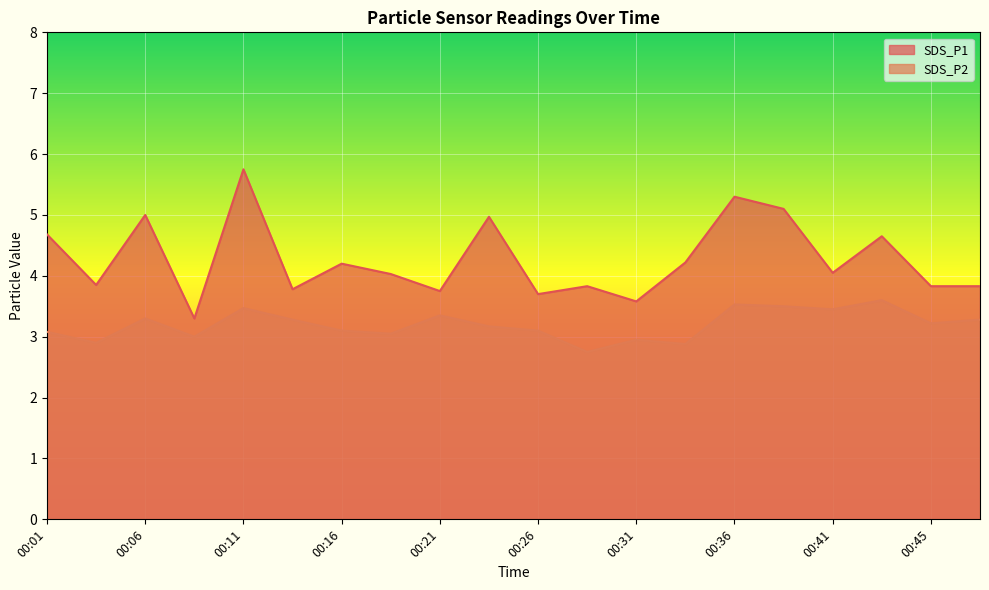

Between 00:06 and 00:28, which series saw the biggest shift?

SDS_P1